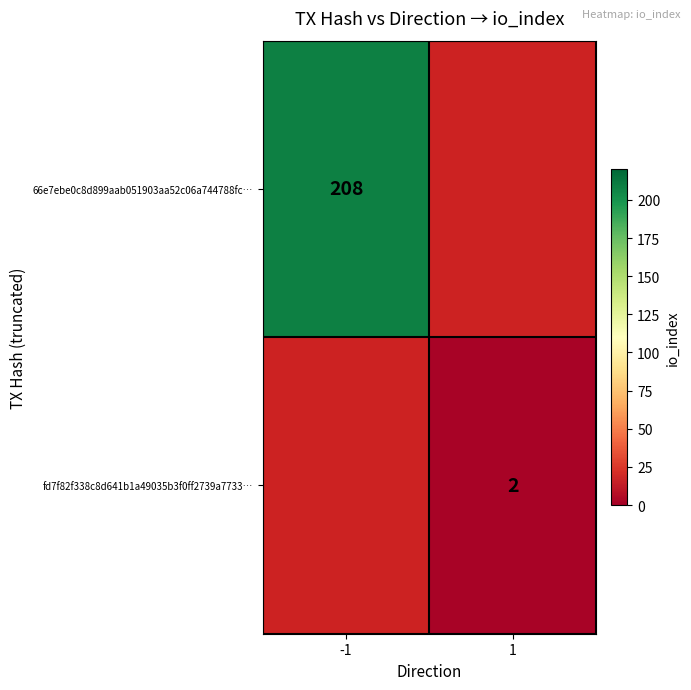

The value of 66e7ebe0c8d899aab051903aa52c06a744788fc… at -1 is 272. True or false?

False